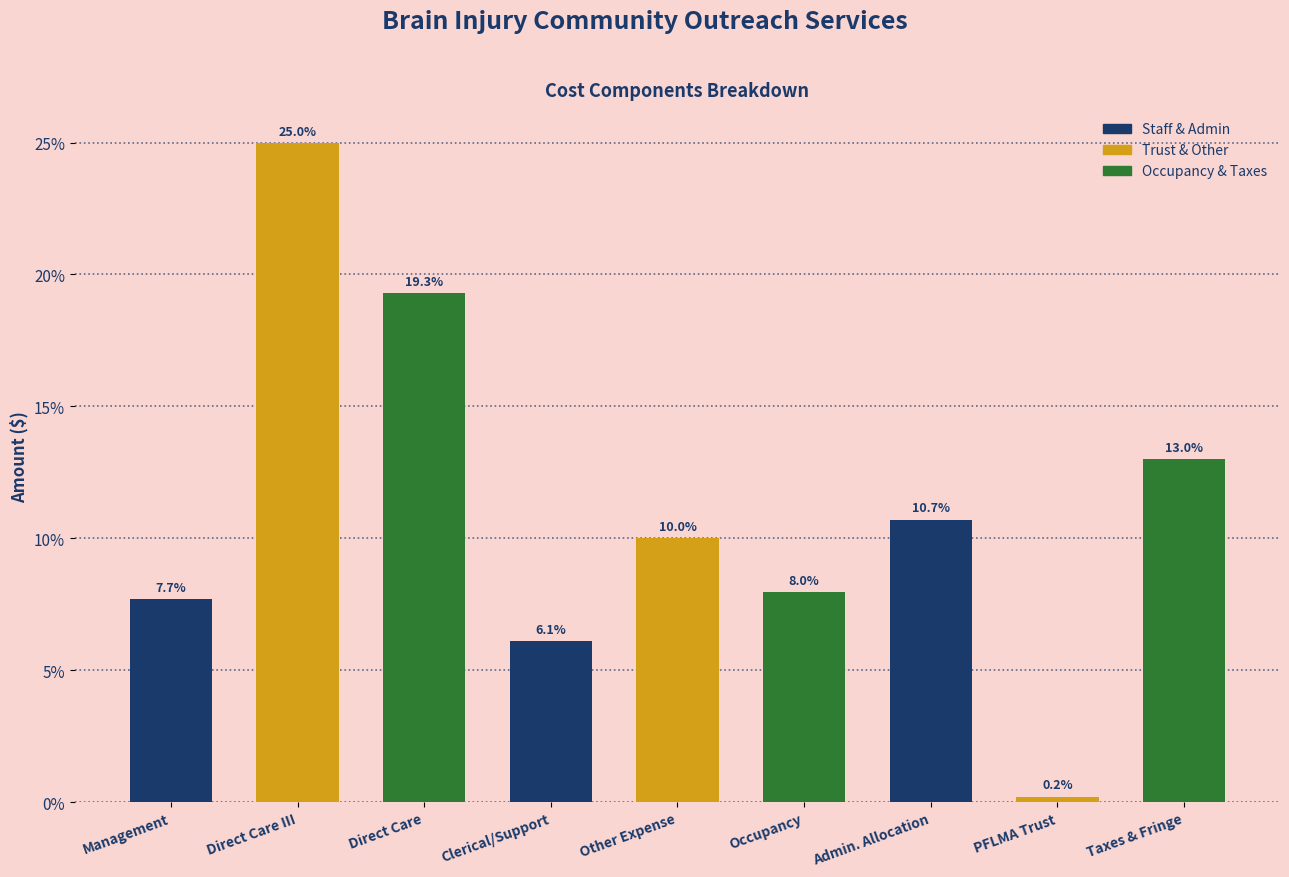

Reading right to left, transcribe all the data shown in this chart.

Taxes & Fringe=13.0	PFLMA Trust=0.2	Admin. Allocation=10.7	Occupancy=8.0	Other Expense=10.0	Clerical/Support=6.1	Direct Care=19.3	Direct Care III=25.0	Management=7.7